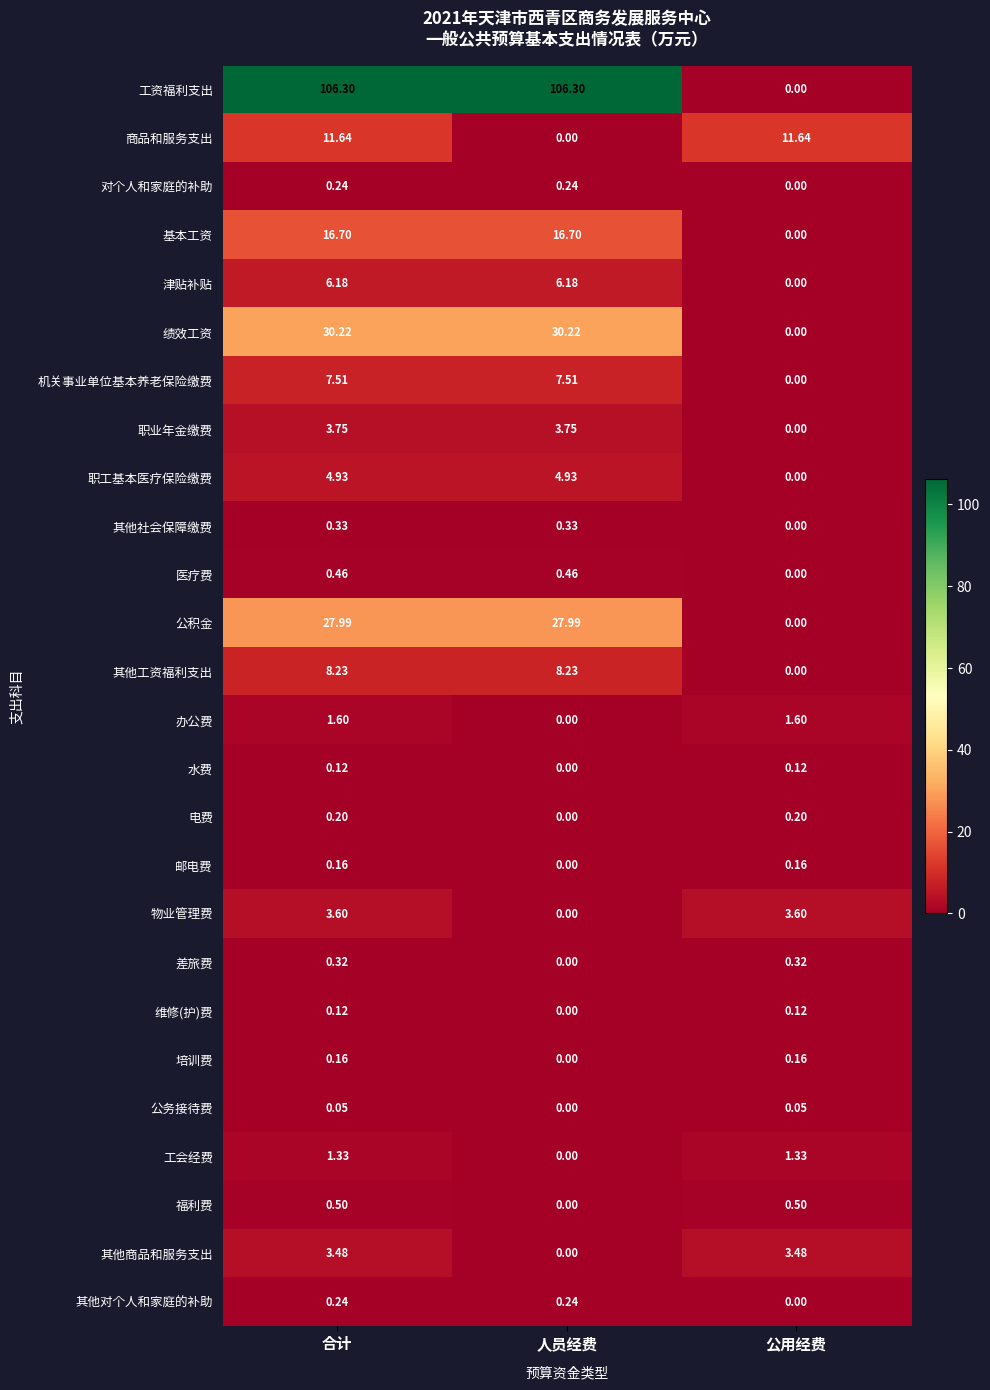

Which category has the lowest value in the 其他商品和服务支出 series?

人员经费